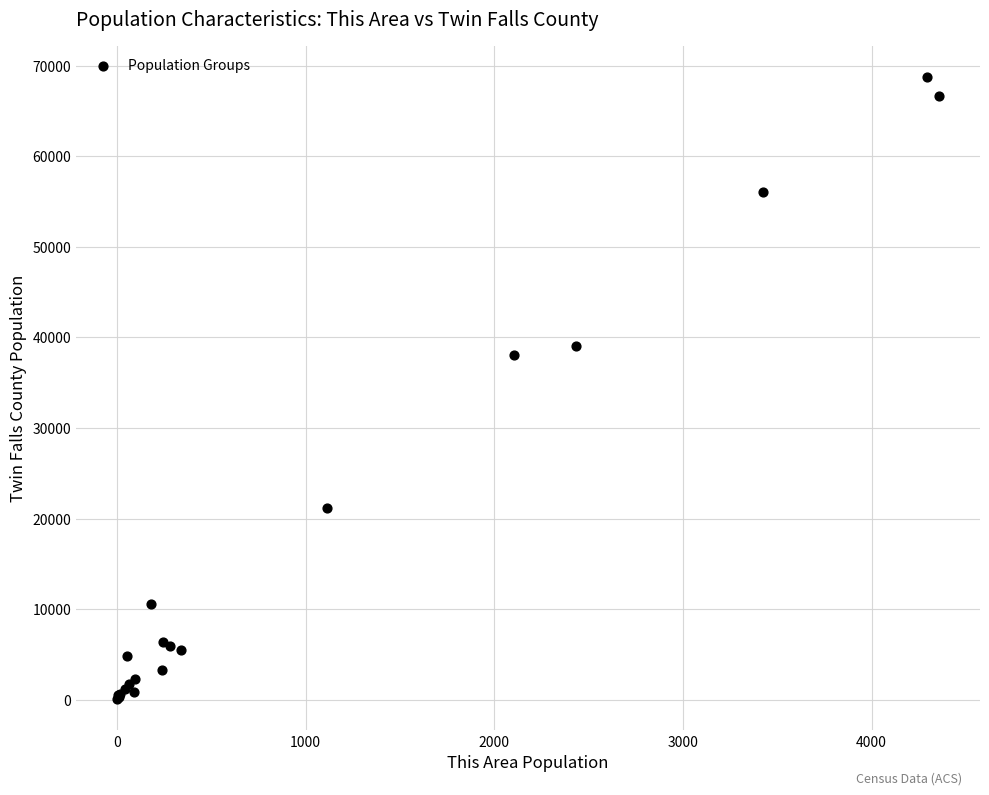

What Y value in the scatter plot is closest to 34388?

38115